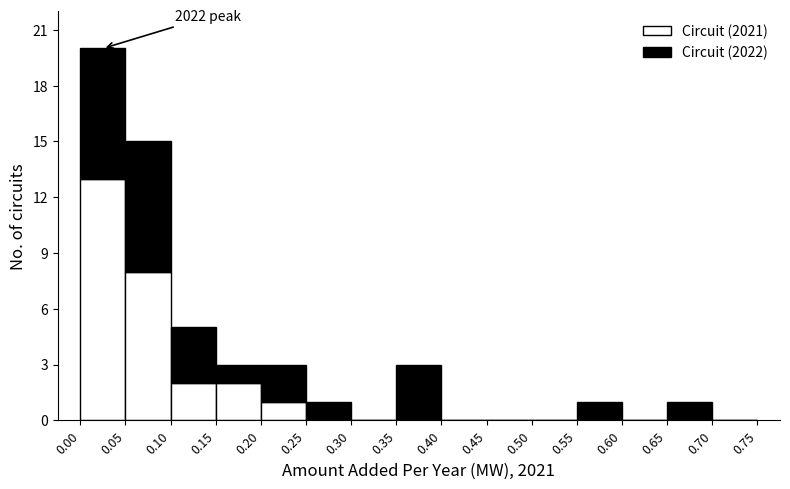

Which range on the x-axis has the tallest stacked bar (by total height)?

0.00 to 0.05